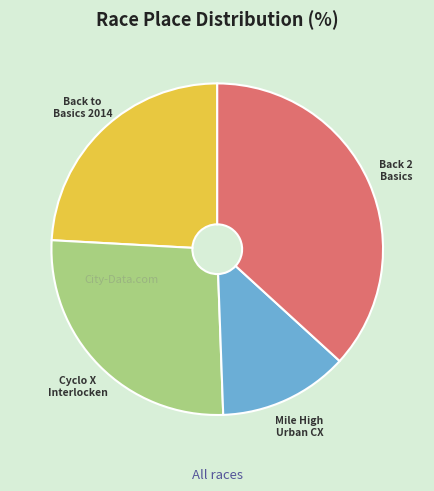

Count the number of slices in the pie.

4